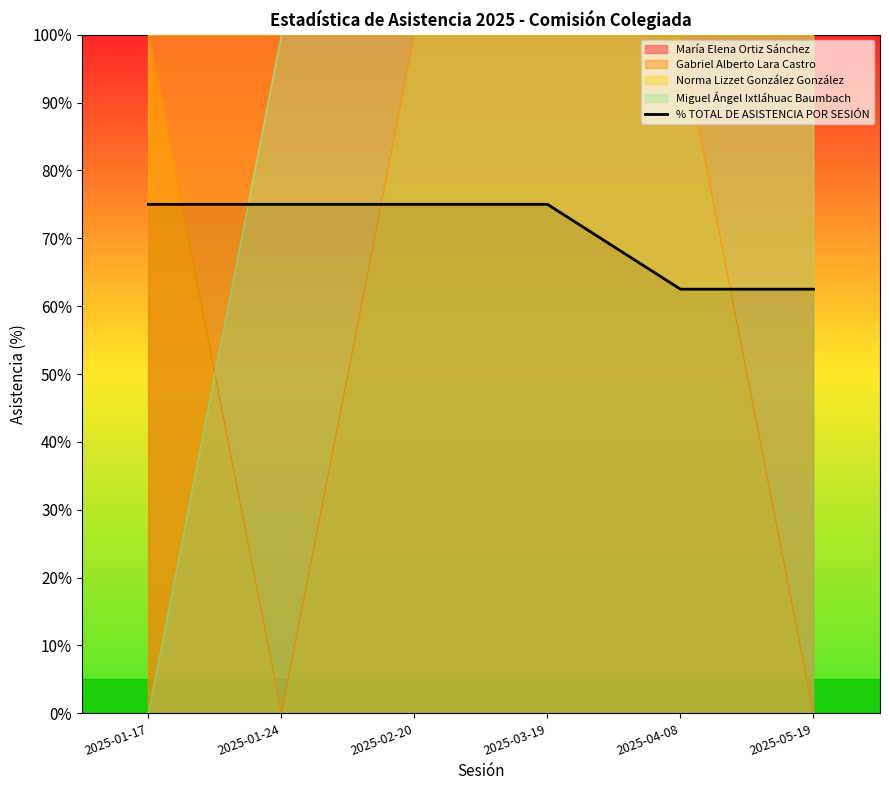

What is the difference between the second highest and minimum values?

12.5